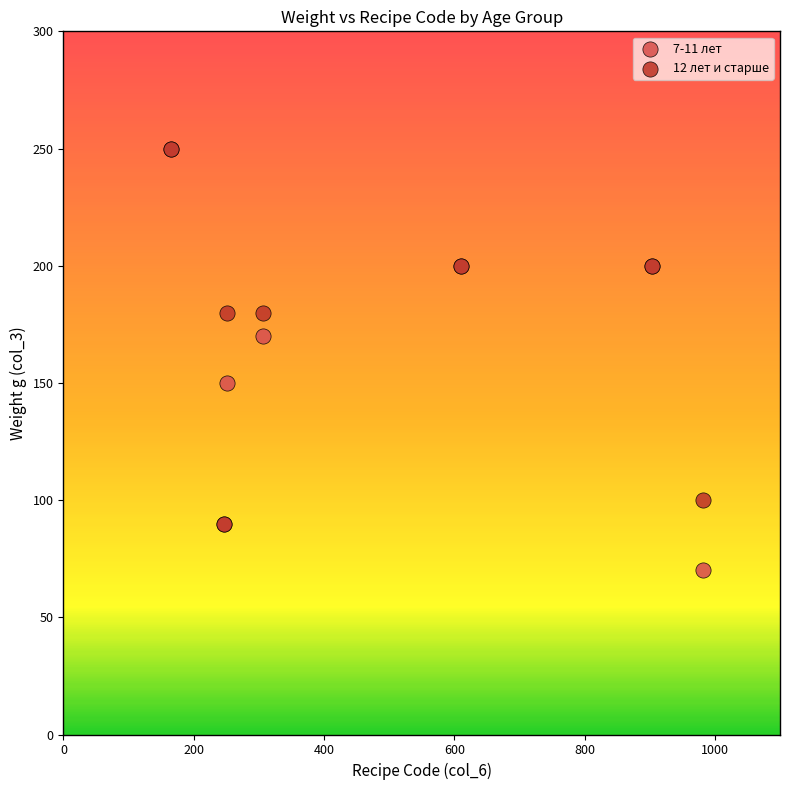

What are all the series names shown in the legend?

7-11 лет, 12 лет и старше